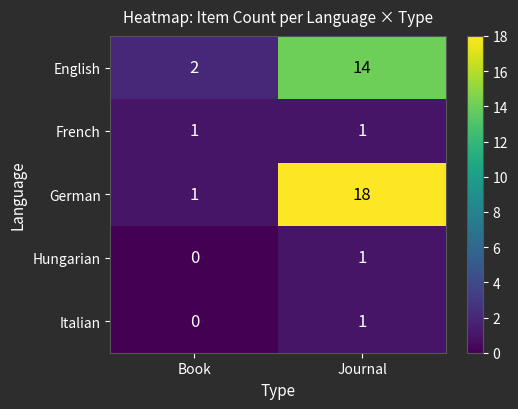

At which label is German closest to 9?

Book